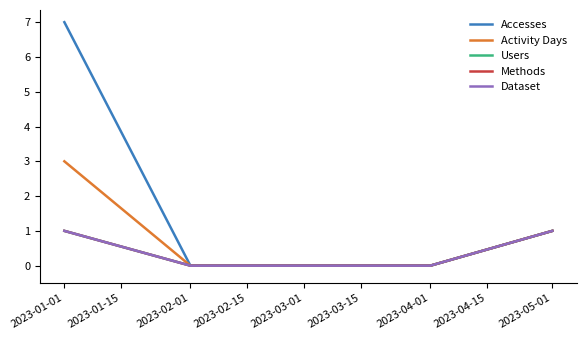

Between 2023-02-01 and 2023-03-01, which series saw the biggest shift?

Accesses